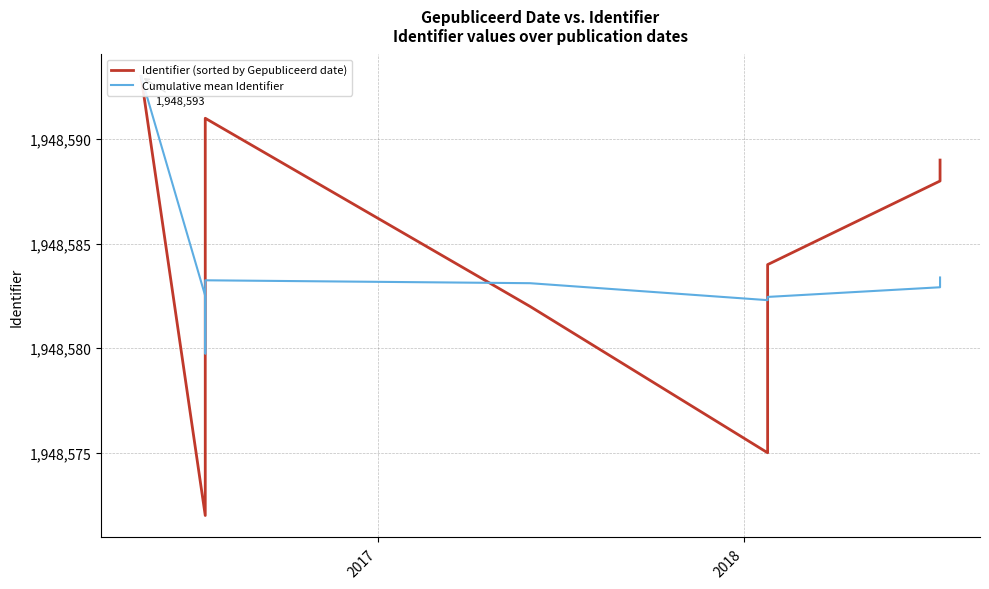

How many values in the Identifier (sorted by Gepubliceerd date) series are below 1948584?

6